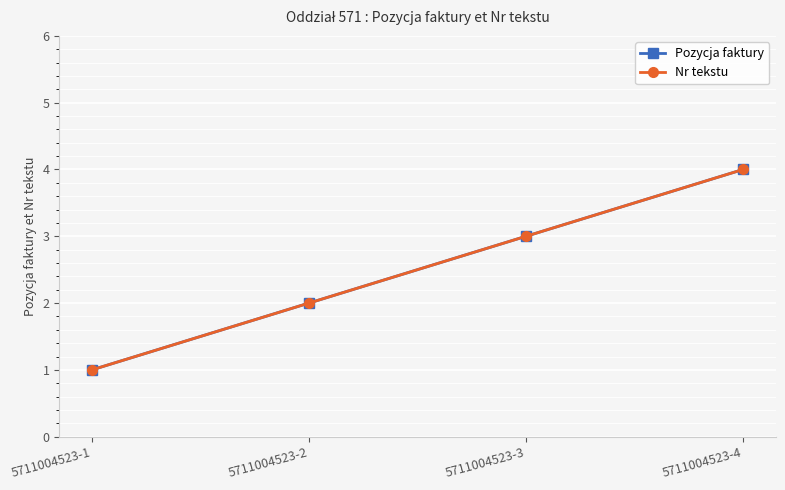

Reading left to right, list all the values displayed in this chart.

Pozycja faktury: 5711004523-1=1	5711004523-2=2	5711004523-3=3	5711004523-4=4
Nr tekstu: 5711004523-1=1	5711004523-2=2	5711004523-3=3	5711004523-4=4